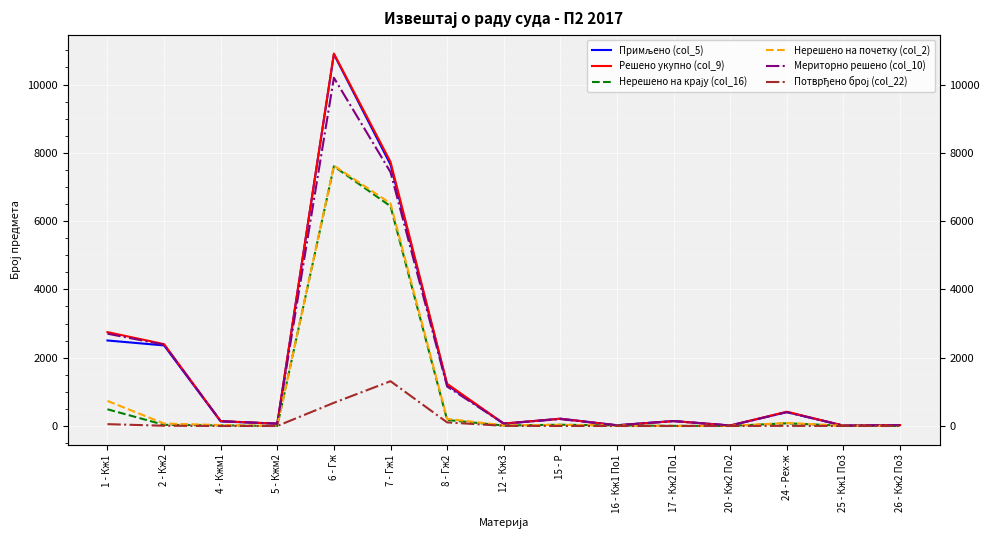

Reading left to right, transcribe all the data shown in this chart.

Примљено (col_5): 2504	2359	133	68	10888	7654	1201	66	214	22	145	14	407	10	26
Решено укупно (col_9): 2749	2397	142	68	10908	7735	1235	72	211	18	143	13	418	10	27
Нерешено на крају (col_16): 489	33	18	0	7605	6436	176	13	36	16	4	2	78	6	0
Нерешено на почетку (col_2): 734	71	27	0	7625	6517	210	19	33	12	2	1	89	6	1
Мериторно решено (col_10): 2703	2379	142	67	10199	7434	1155	70	201	18	143	13	403	10	27
Потврђено број (col_22): 53	7	0	0	679	1311	105	4	0	0	0	0	4	0	0